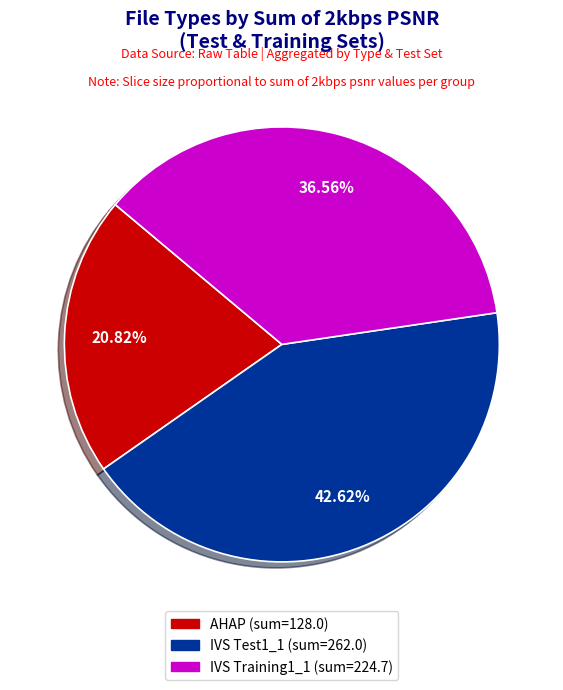

Is there any slice that represents more than half of the pie?

No